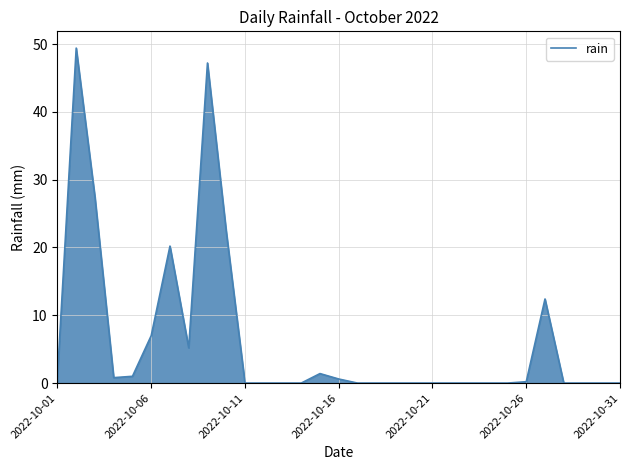

What is the difference between the maximum and minimum values?

49.4